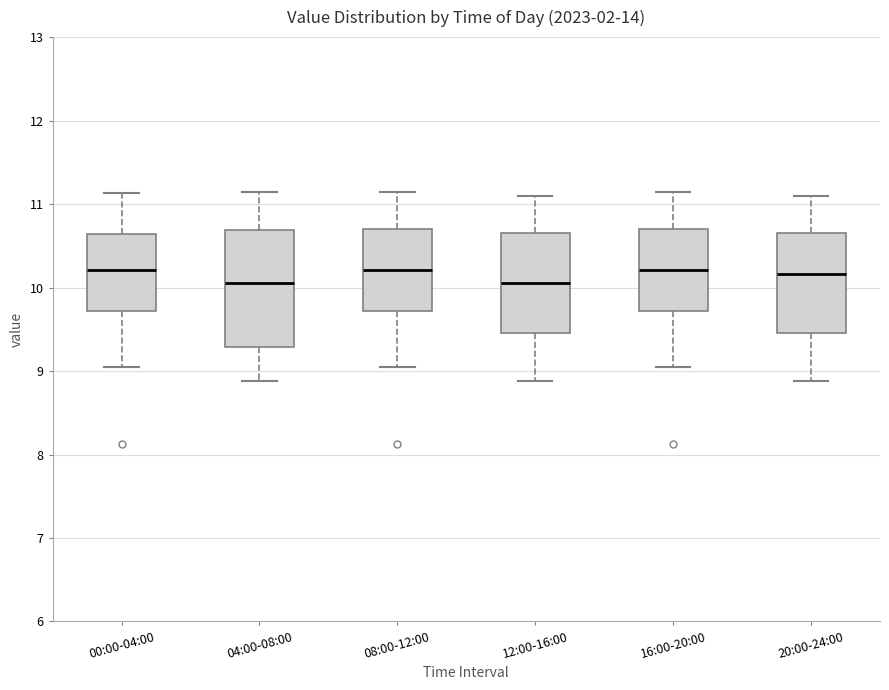

Reading left to right, read every box against the y-axis: the position of its median line, the range the box covers, and the ends of its whiskers. The values are not printed on the chart, so give them approximately, as read against the axis.

00:00-04:00: median 10.2, box 9.7 to 10.6, whiskers 9.1 to 11.1
04:00-08:00: median 10.1, box 9.3 to 10.7, whiskers 8.9 to 11.2
08:00-12:00: median 10.2, box 9.7 to 10.7, whiskers 9.1 to 11.2
12:00-16:00: median 10.1, box 9.5 to 10.7, whiskers 8.9 to 11.1
16:00-20:00: median 10.2, box 9.7 to 10.7, whiskers 9.1 to 11.2
20:00-24:00: median 10.2, box 9.5 to 10.7, whiskers 8.9 to 11.1